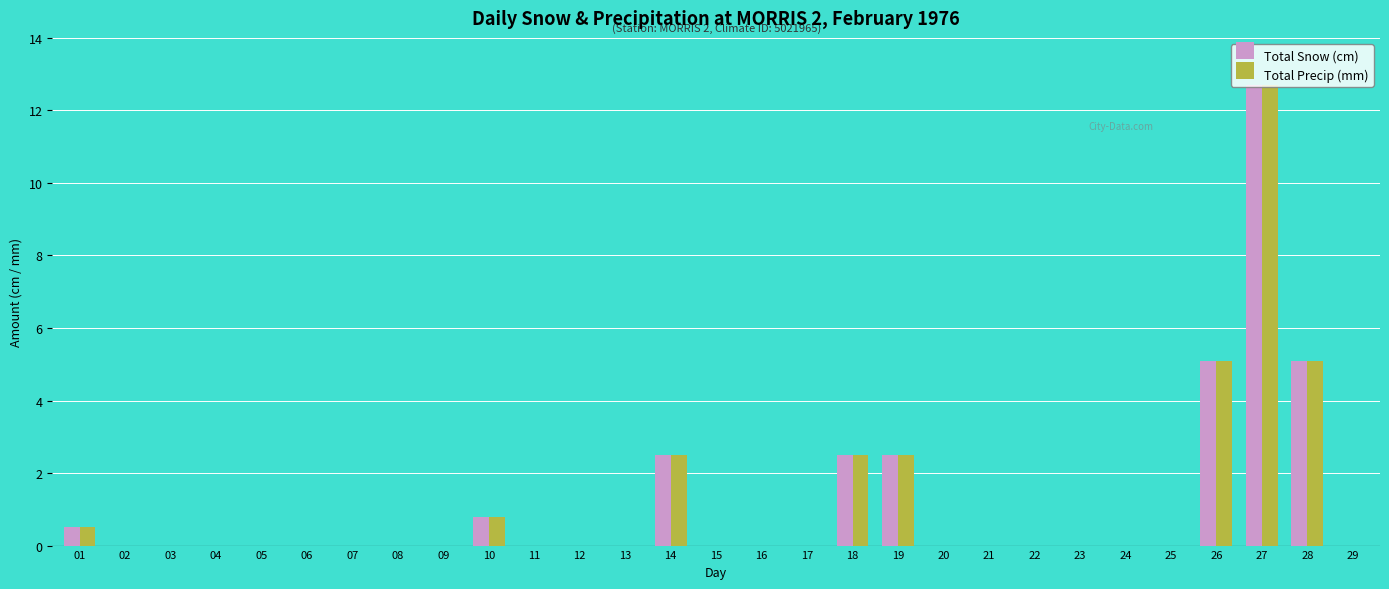

Is it true that Total Precip (mm) equals 0.0 at 21?

True